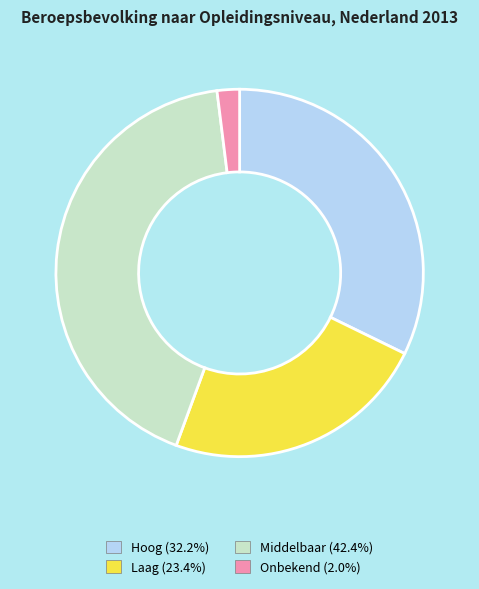

Does Middelbaar represent more than half of the total?

No